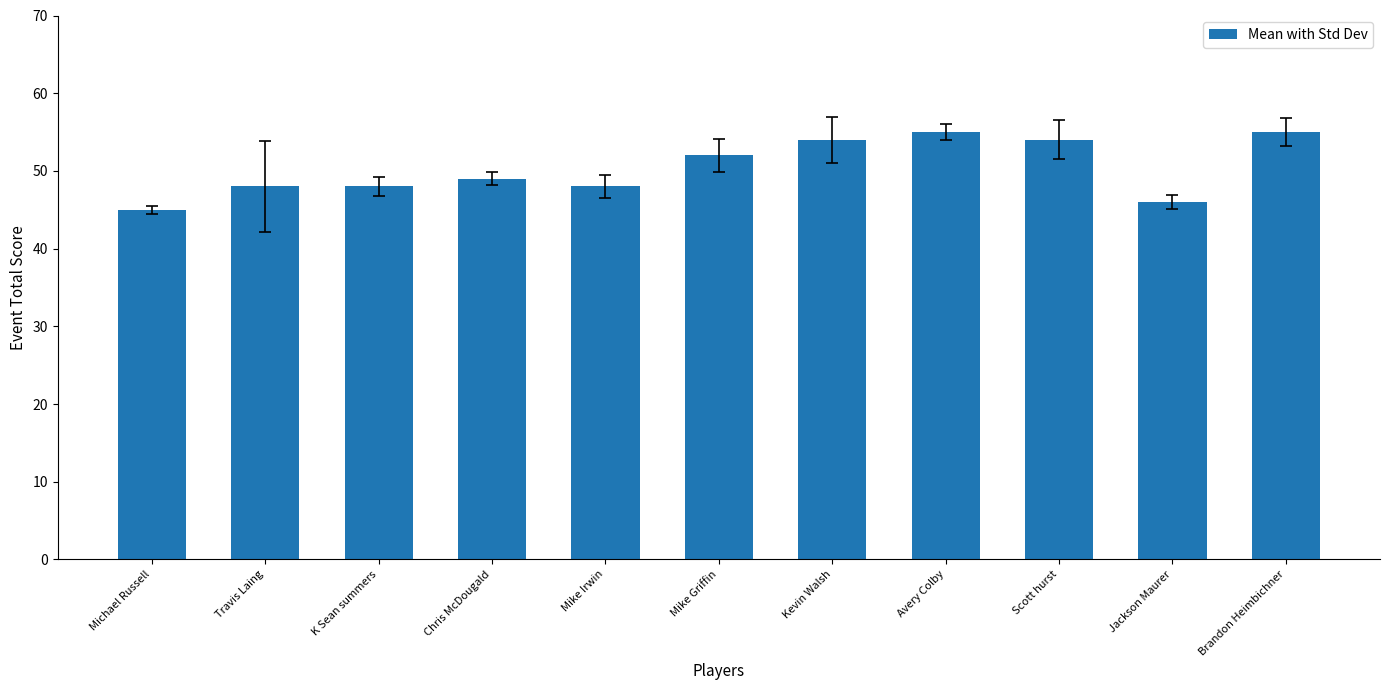

How many series are shown in this chart?

1